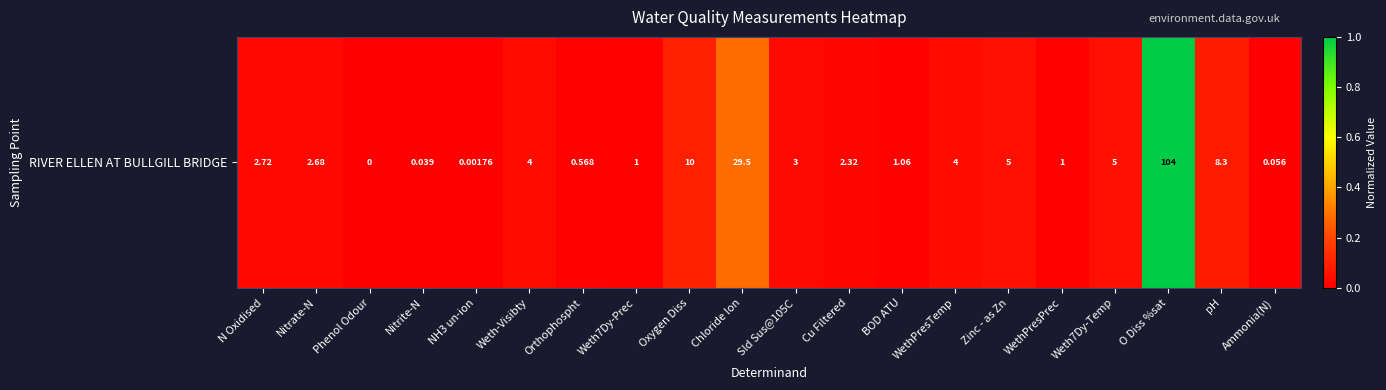

What is the greatest value displayed?

1.0